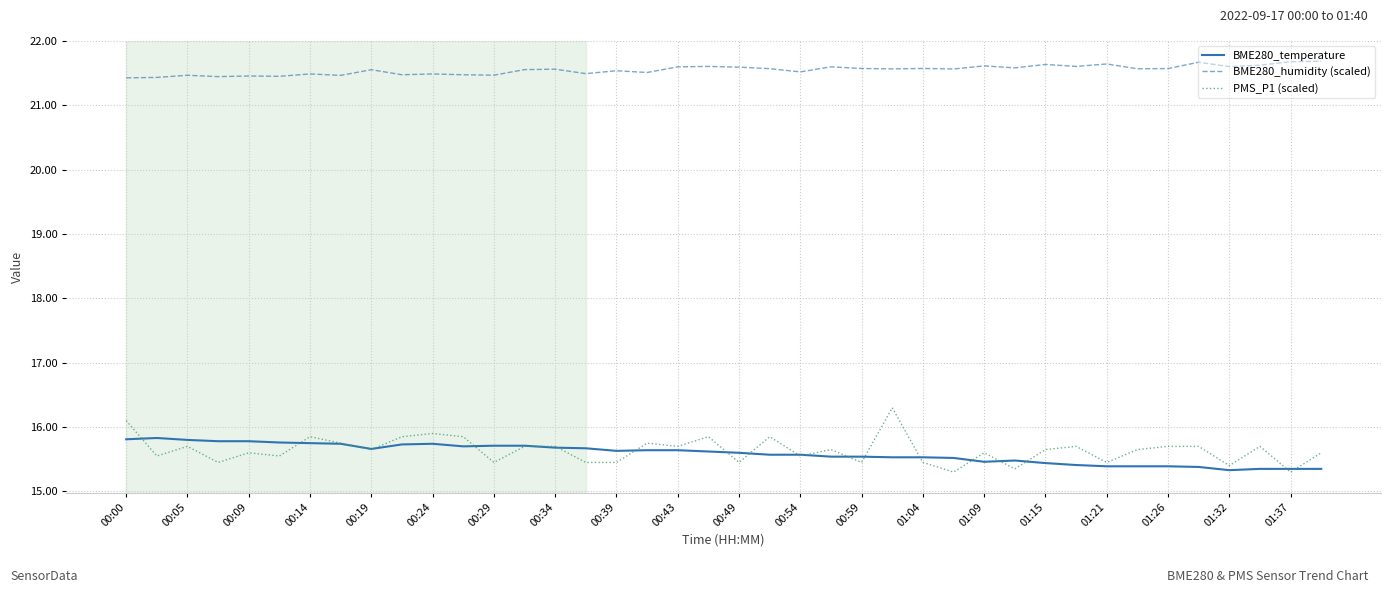

Which series has the widest spread of values?

PMS_P1 (scaled)